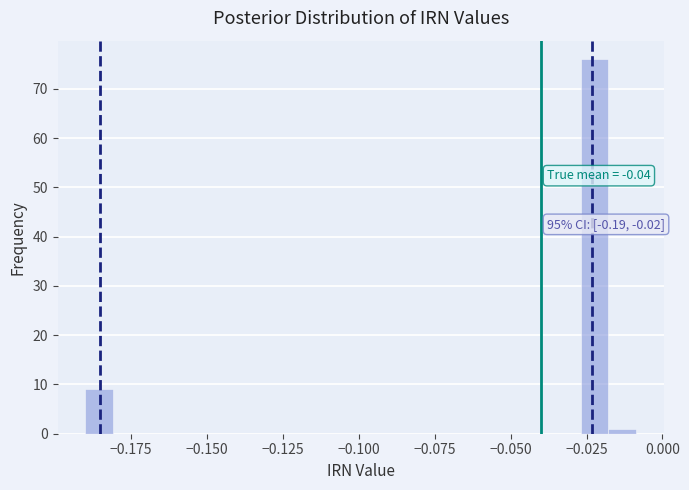

Around what value on the x-axis is the tallest bar? Give the approximate position of its centre, as read against the axis.

-0.020